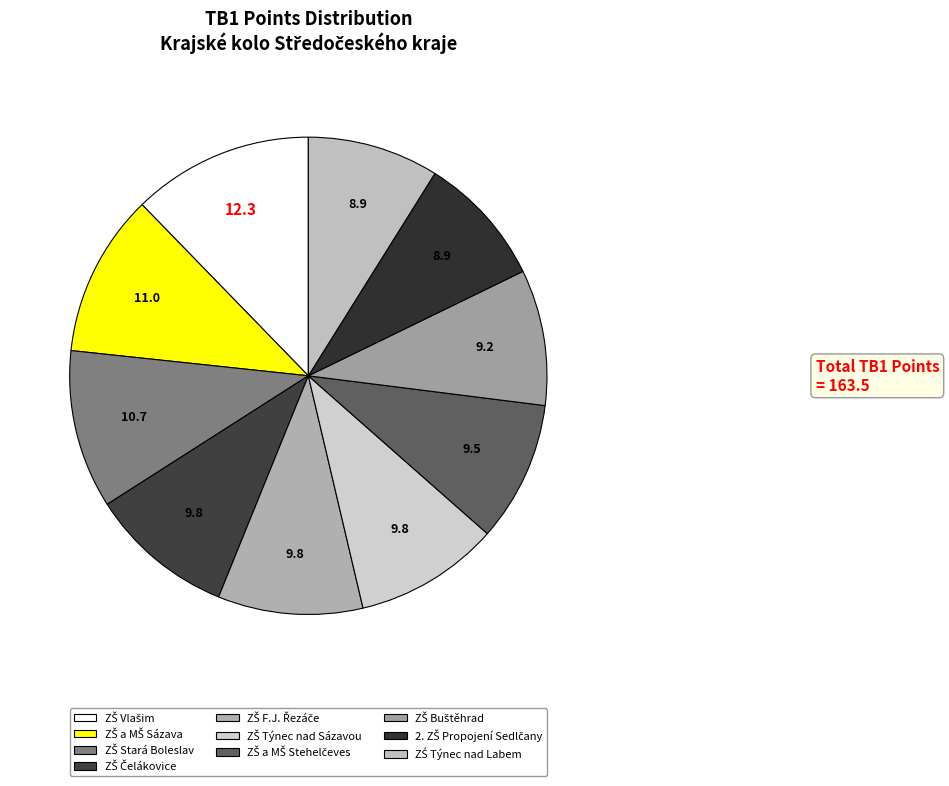

Combined, do 2. ZŠ Propojení Sedlčany and ZŠ Buštěhrad account for over 50%?

No